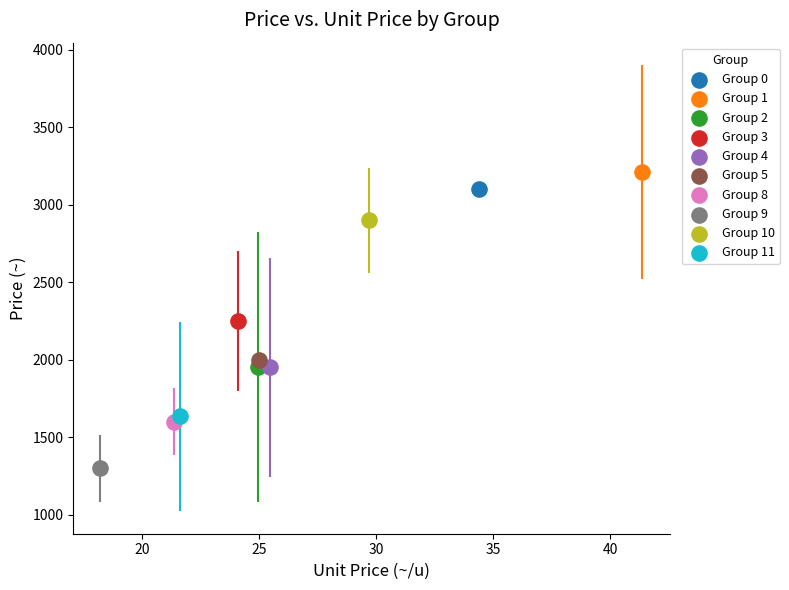

Which series contains the lowest Y value?

Group 9